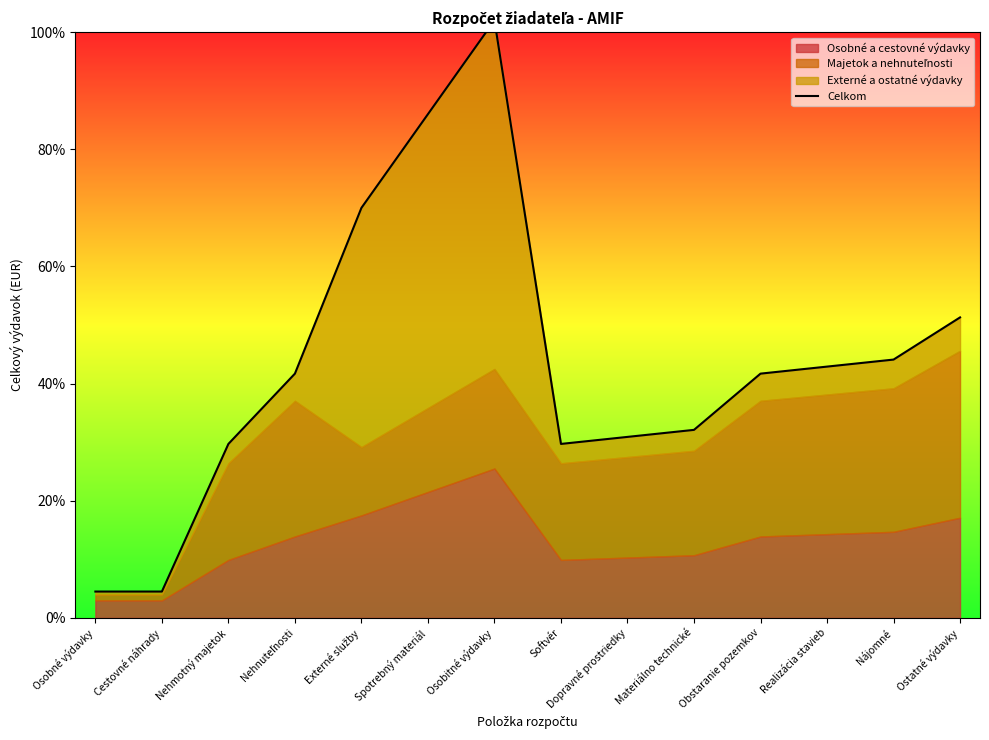

Reading right to left, extract all data points from this chart.

Ostatné výdavky=51.3	Nájomné=44.1	Realizácia stavieb=42.9	Obstaranie pozemkov=41.7	Materiálno technické=32.1	Dopravné prostriedky=30.9	Softvér=29.7	Osobitné výdavky=102.0	Spotrebný materiál=86.0	Externé služby=70.0	Nehnuteľnosti=41.7	Nehmotný majetok=29.7	Cestovné náhrady=4.5	Osobné výdavky=4.5